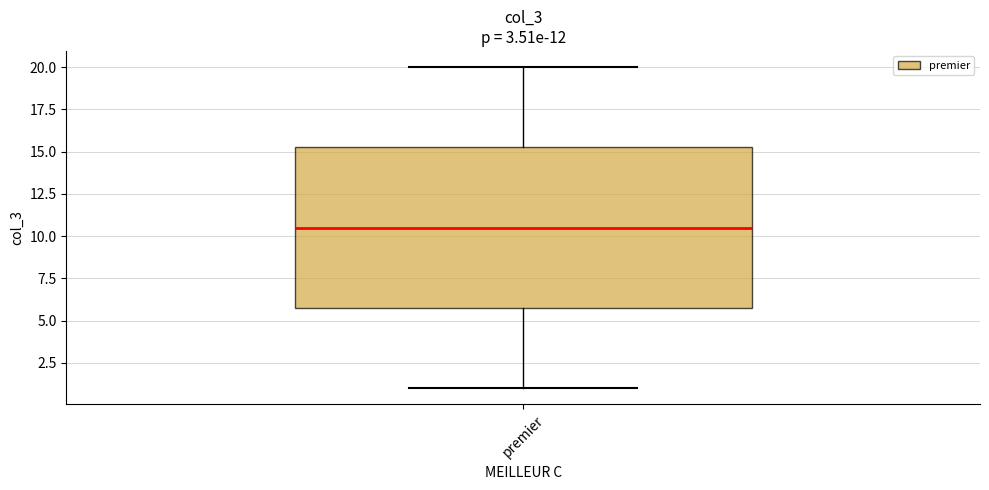

Where does the lower whisker of the box for premier end on the y-axis? The values are not printed on the chart, so give them approximately, as read against the axis.

1.0